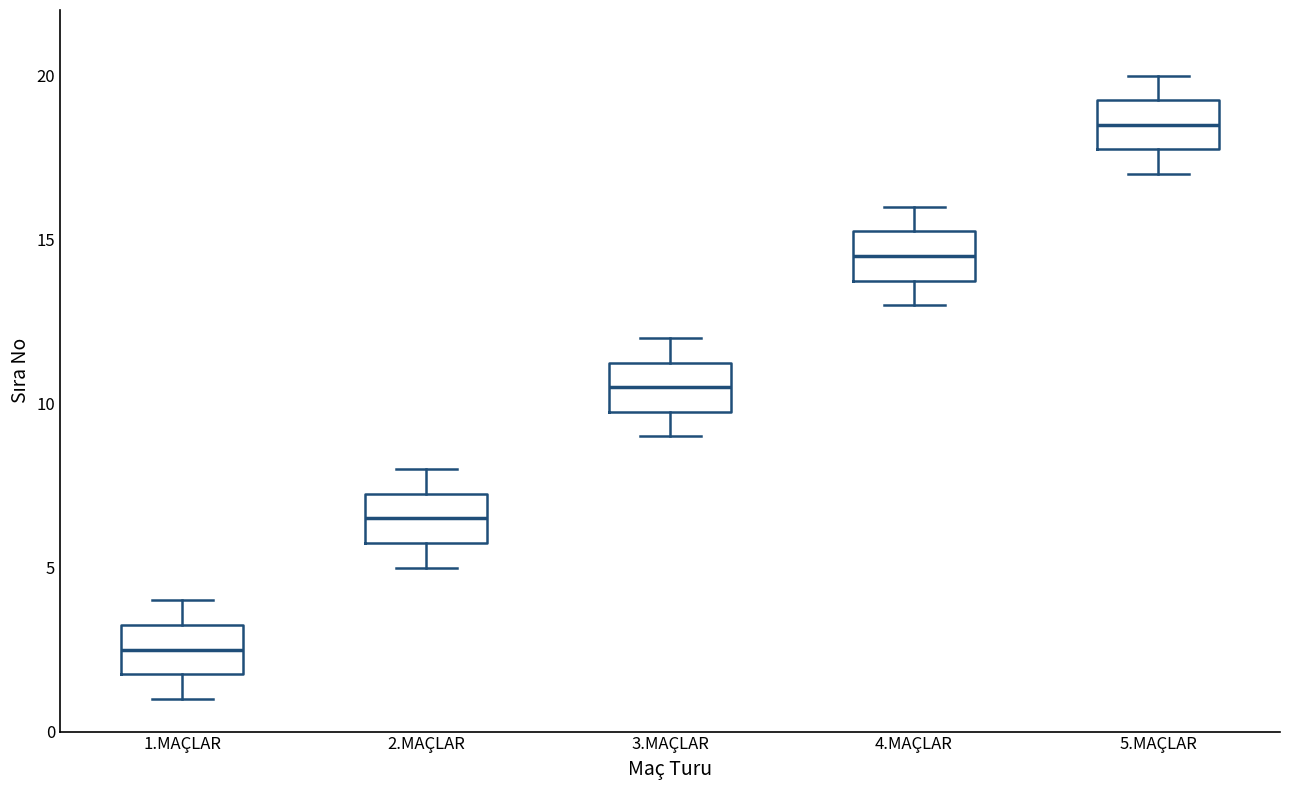

Which box's median line is the highest?

5.MAÇLAR